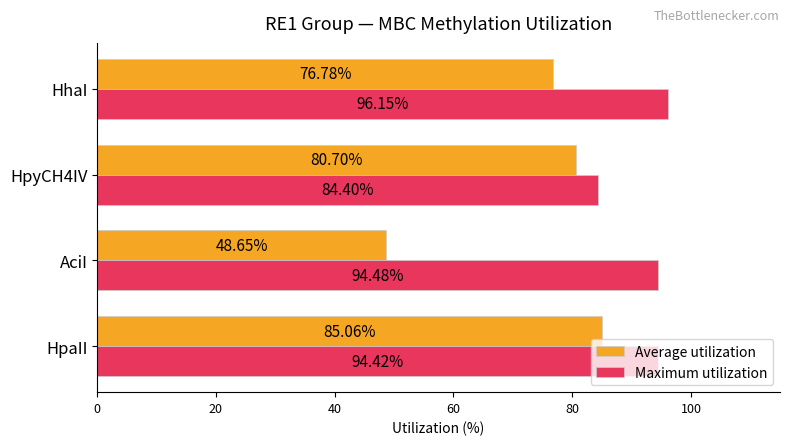

Rank the series by their average value, from highest to lowest.

Maximum utilization, Average utilization